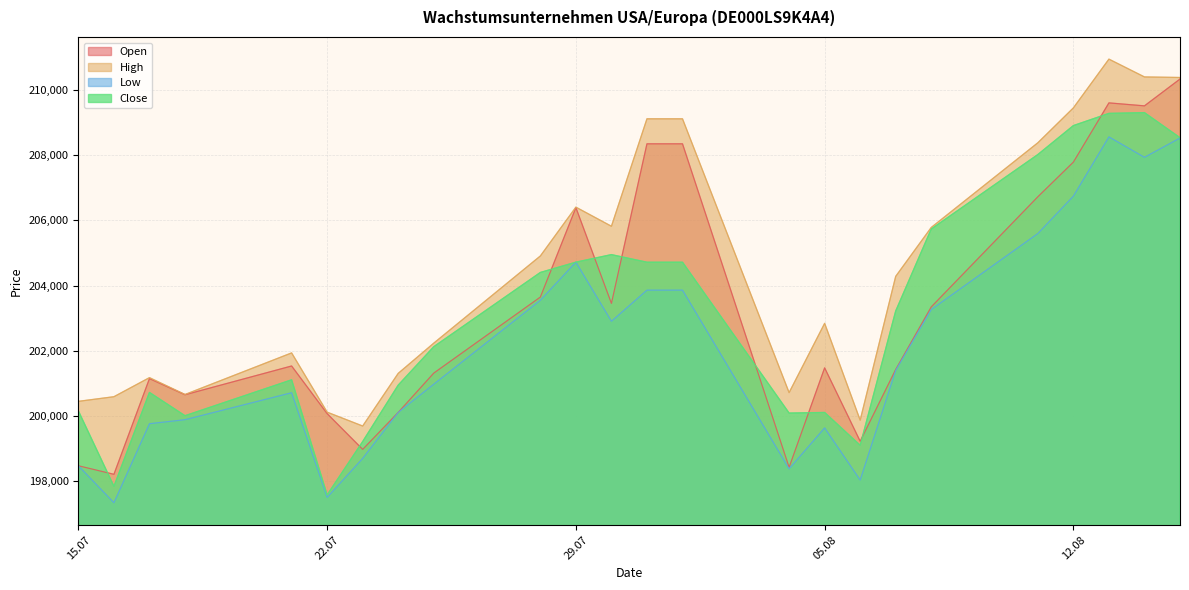

Where is High nearest to the value 205319?

28.07.2025